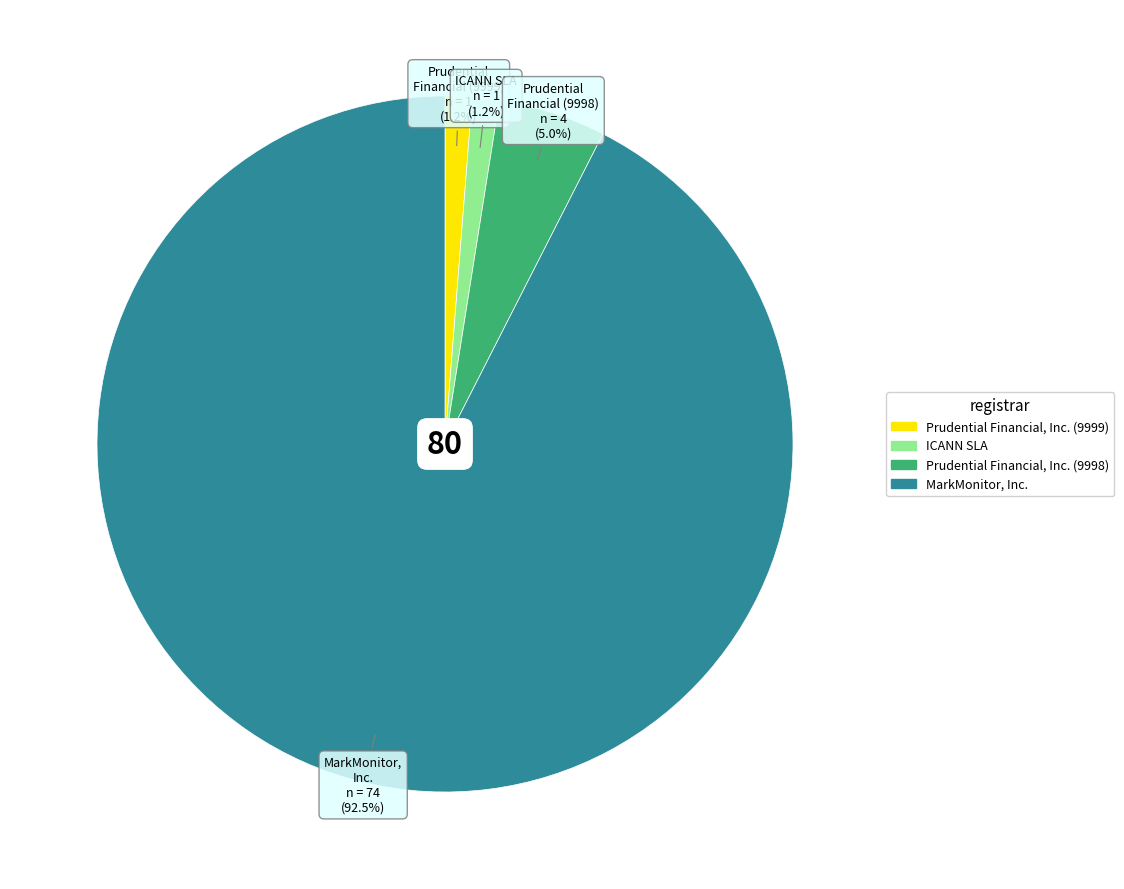

Which slice is the largest?

MarkMonitor, Inc.